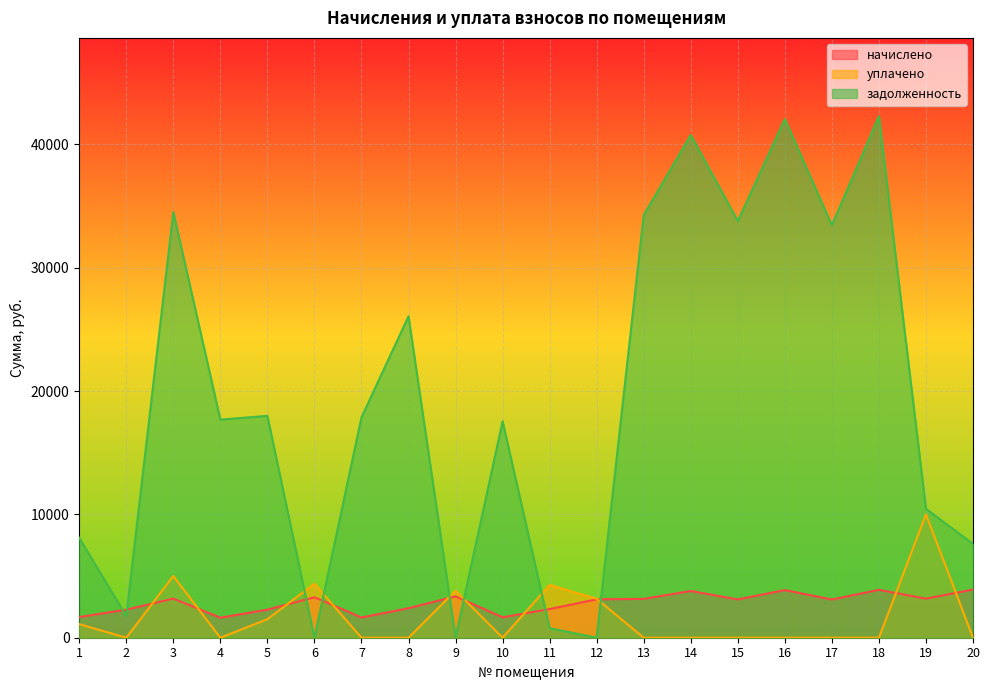

How many lines are shown in the chart?

3